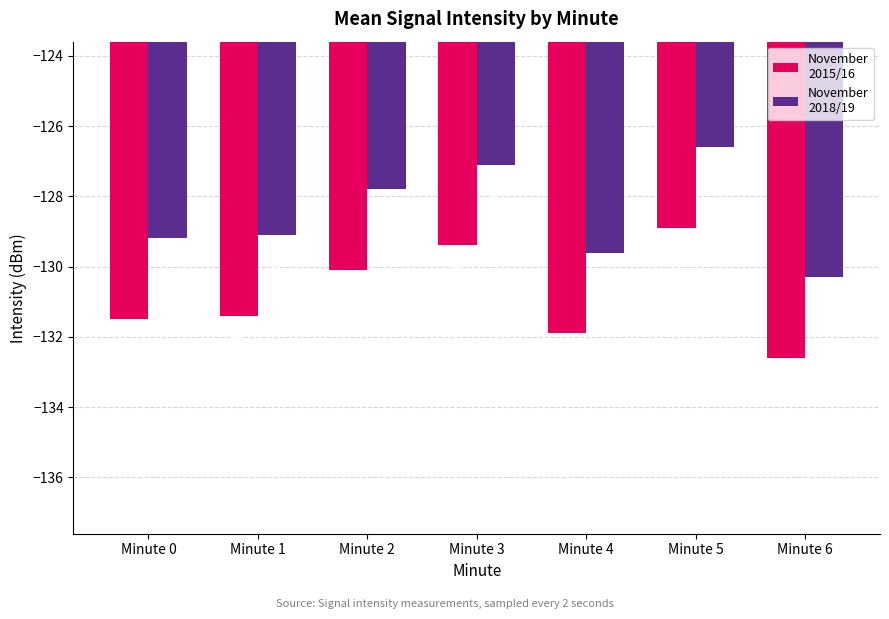

At which category is the sum across all series the highest?

Minute 5